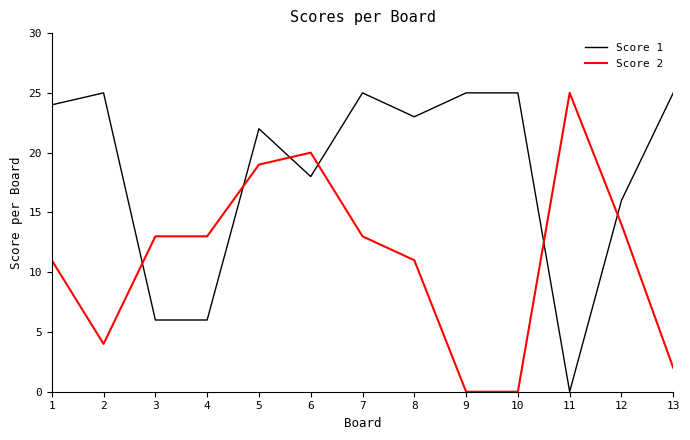

List the series in order of their overall mean, highest first.

Score 1, Score 2